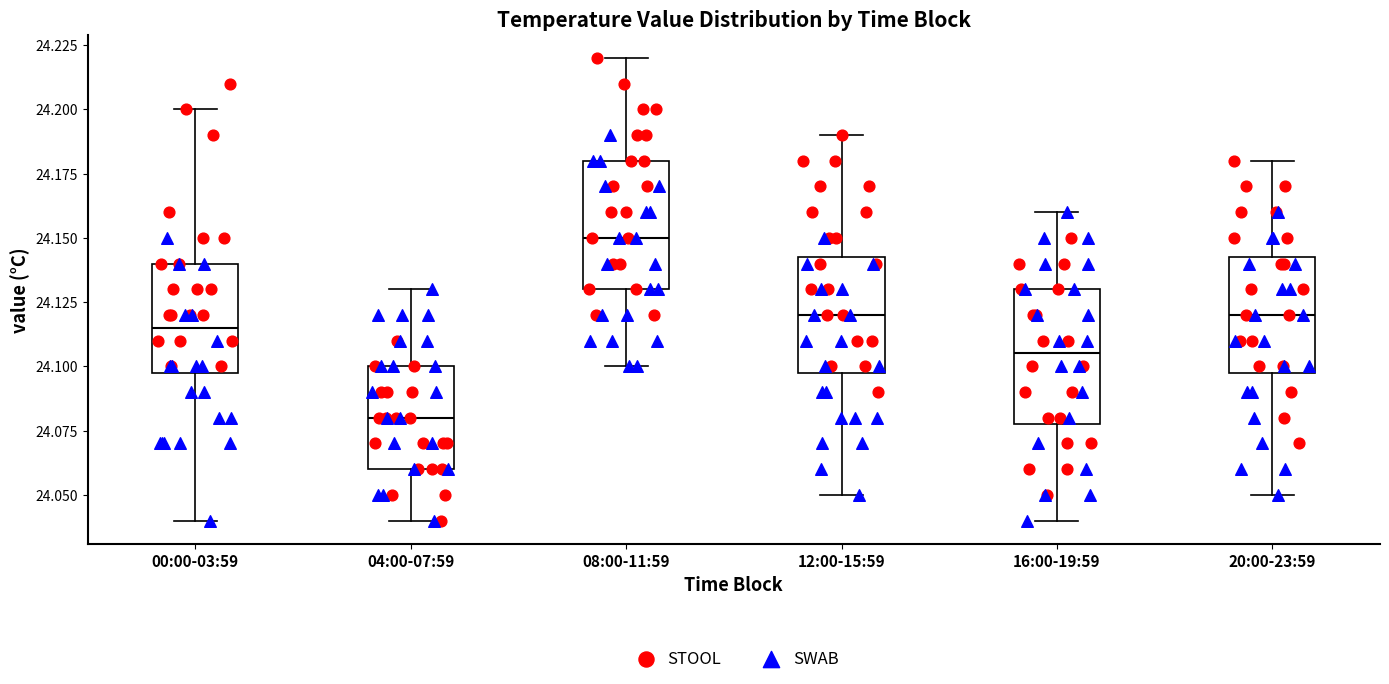

Reading left to right, read every box against the y-axis: the position of its median line, the range the box covers, and the ends of its whiskers. The values are not printed on the chart, so give them approximately, as read against the axis.

00:00-03:59: median 24.115, box 24.100 to 24.140, whiskers 24.040 to 24.200
04:00-07:59: median 24.080, box 24.060 to 24.100, whiskers 24.040 to 24.130
08:00-11:59: median 24.150, box 24.130 to 24.180, whiskers 24.100 to 24.220
12:00-15:59: median 24.120, box 24.100 to 24.145, whiskers 24.050 to 24.190
16:00-19:59: median 24.105, box 24.080 to 24.130, whiskers 24.040 to 24.160
20:00-23:59: median 24.120, box 24.100 to 24.145, whiskers 24.050 to 24.180